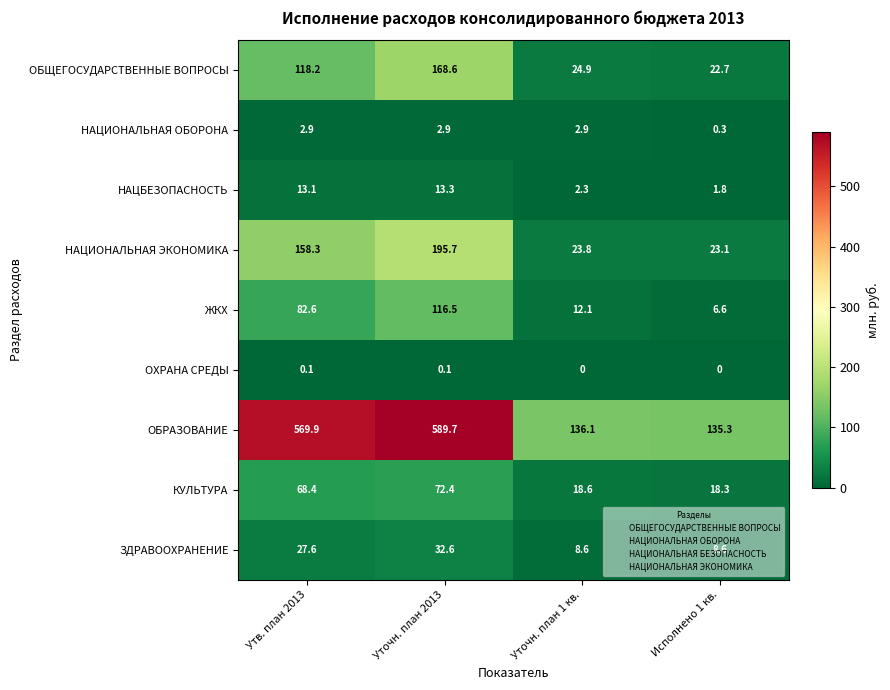

How many ОХРАНА СРЕДЫ values are between 0 and 1?

4